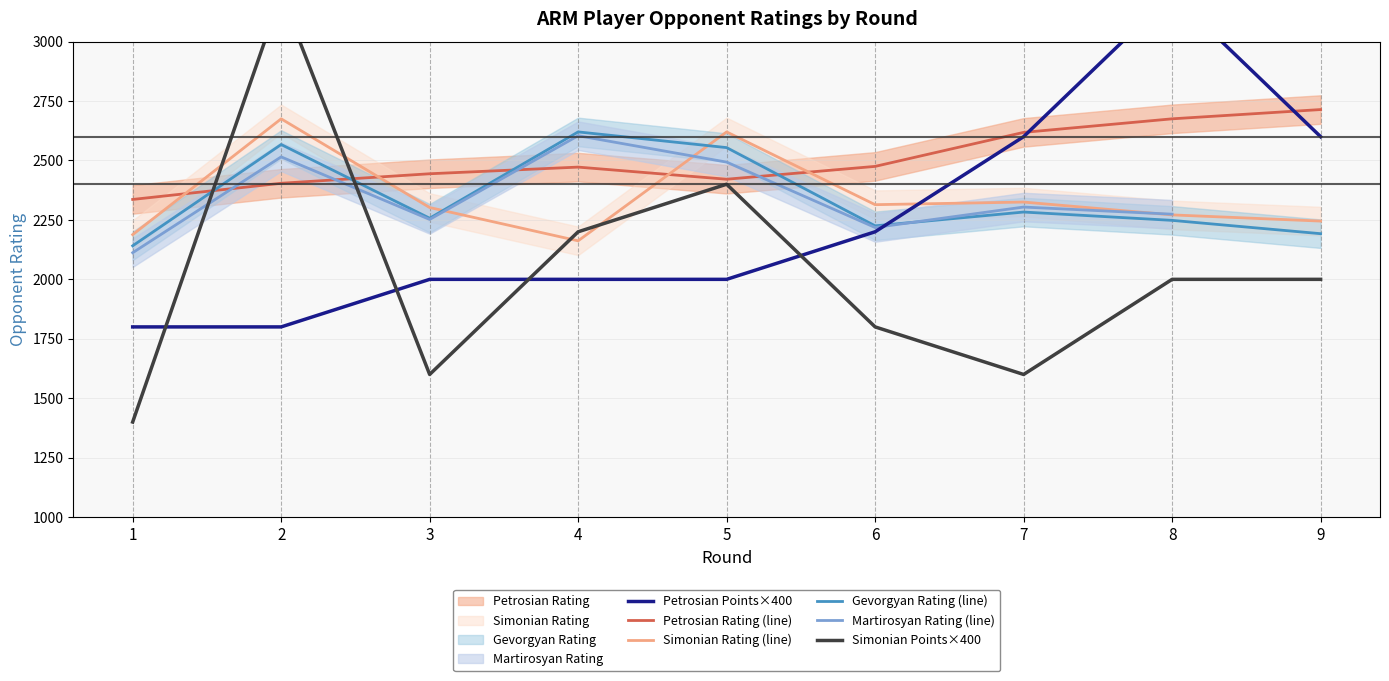

Between which two adjacent categories do Martirosyan Rating (line) and Petrosian Rating (line) first intersect?

1 and 2